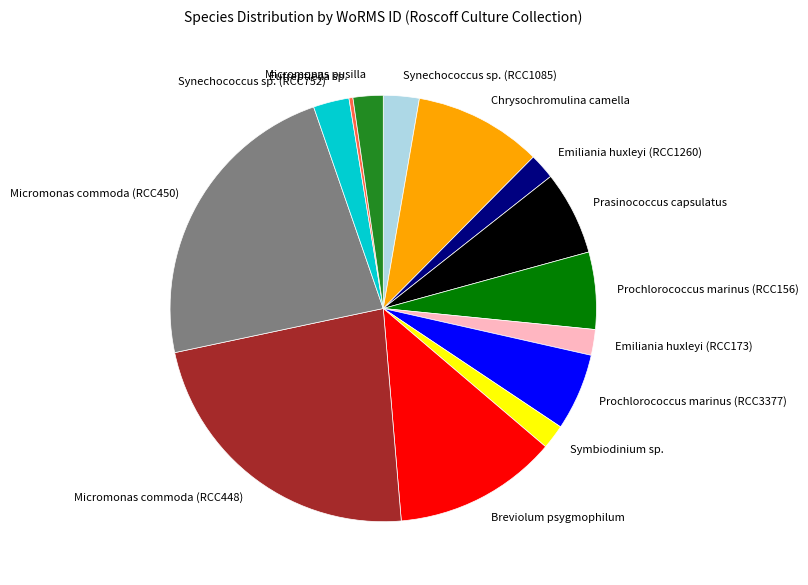

Count the number of slices in the pie.

14